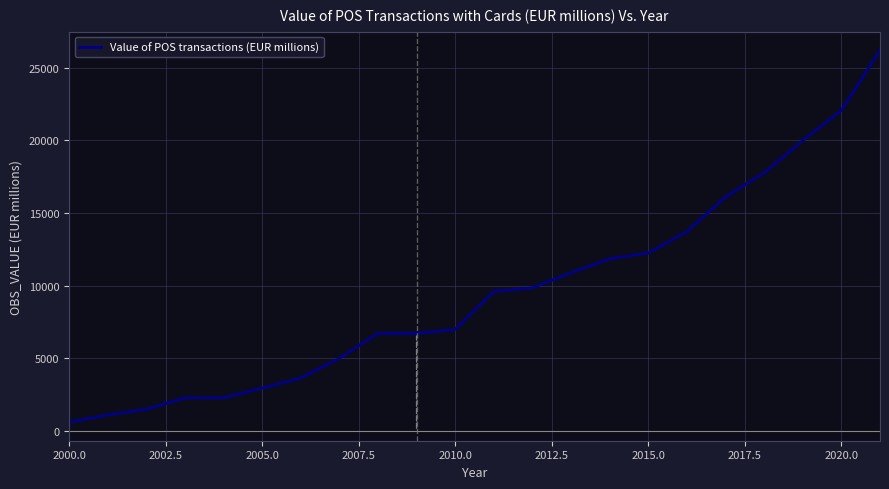

What is the difference between the maximum and minimum values?

25590.4